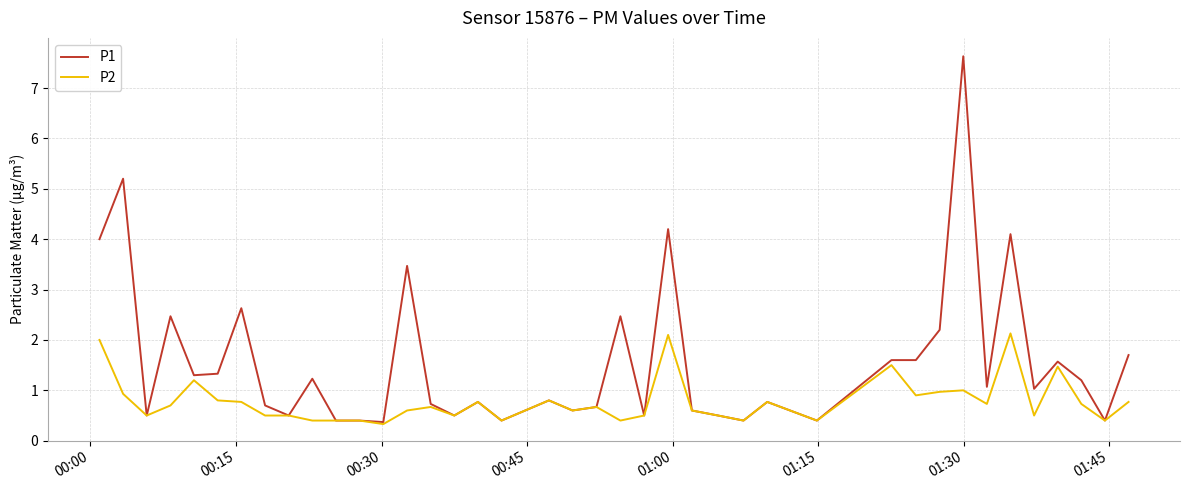

Does the chart display data point markers on the line(s)?

No